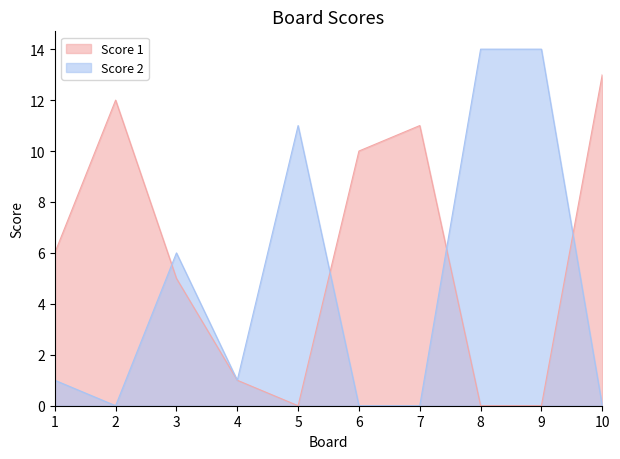

Which series changed the most between 3 and 5?

Score 1